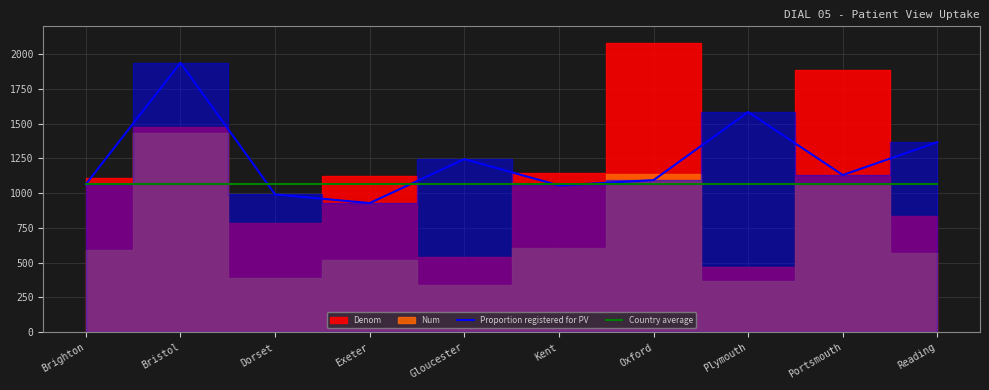

True or false: Country average has more than 0 interior local peaks.

False